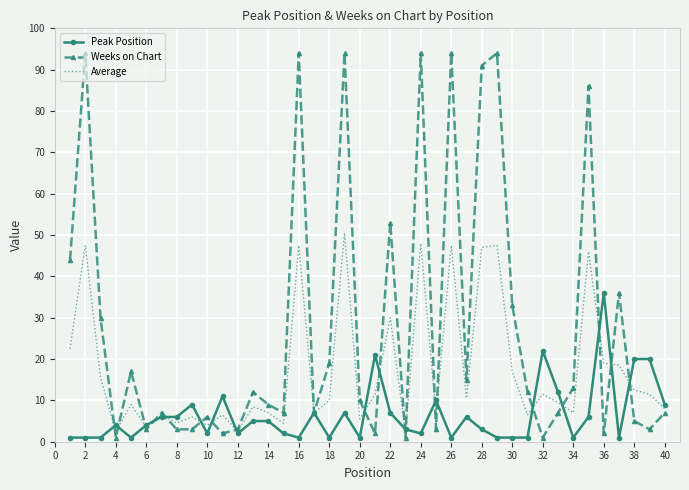

What is the difference between the second highest and minimum values in the Peak Position series?

21.0